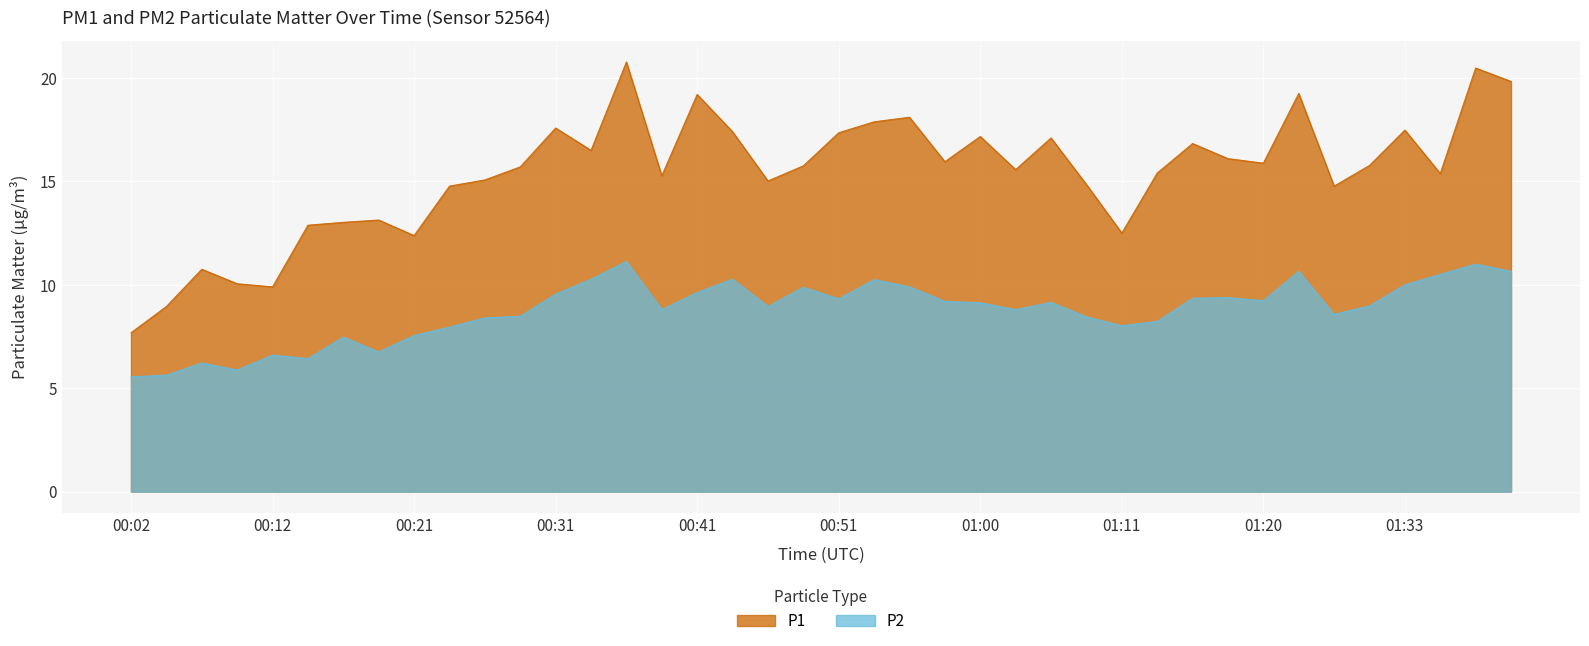

What are all the series names shown in the legend?

P1, P2